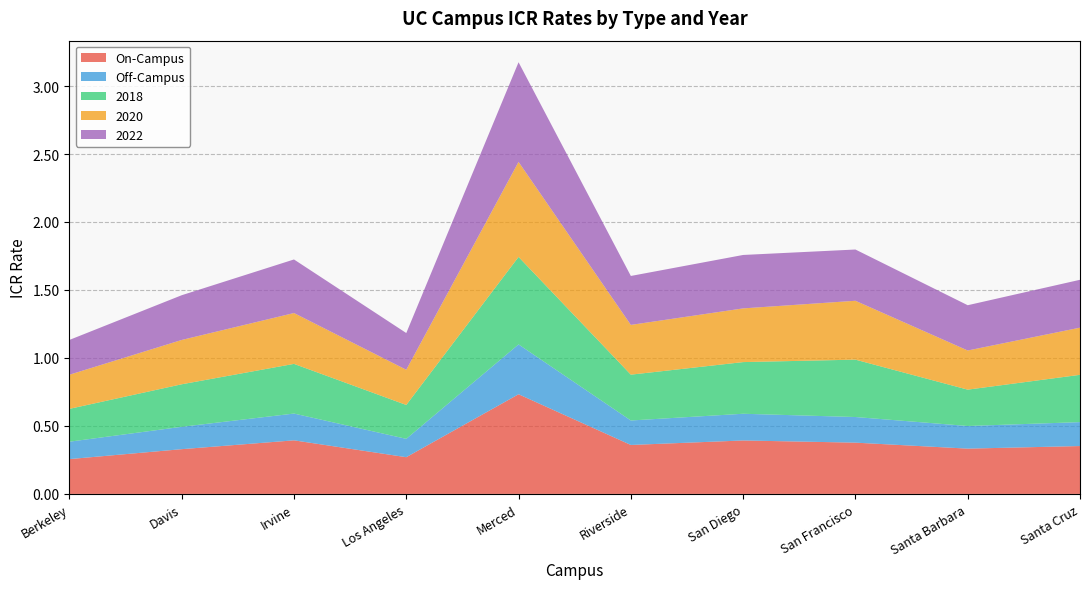

Reading right to left, what are all the values shown in this chart?

On-Campus: 0.4	0.3	0.4	0.4	0.4	0.7	0.3	0.4	0.3	0.3
Off-Campus: 0.2	0.2	0.2	0.2	0.2	0.4	0.1	0.2	0.2	0.1
2018: 0.3	0.3	0.4	0.4	0.3	0.6	0.2	0.4	0.3	0.2
2020: 0.3	0.3	0.4	0.4	0.4	0.7	0.3	0.4	0.3	0.3
2022: 0.4	0.3	0.4	0.4	0.4	0.7	0.3	0.4	0.3	0.3